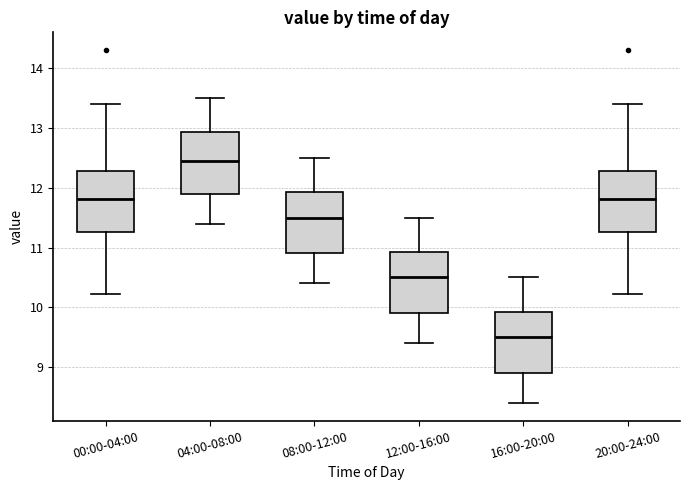

Reading left to right, transcribe this box plot: for each box, give where its median line is, the range the box spans, and where its two whiskers end, as read against the y-axis. The values are not printed on the chart, so give them approximately, as read against the axis.

00:00-04:00: median 11.8, box 11.3 to 12.3, whiskers 10.2 to 13.4
04:00-08:00: median 12.5, box 11.9 to 12.9, whiskers 11.4 to 13.5
08:00-12:00: median 11.5, box 10.9 to 11.9, whiskers 10.4 to 12.5
12:00-16:00: median 10.5, box 9.9 to 10.9, whiskers 9.4 to 11.5
16:00-20:00: median 9.5, box 8.9 to 9.9, whiskers 8.4 to 10.5
20:00-24:00: median 11.8, box 11.3 to 12.3, whiskers 10.2 to 13.4